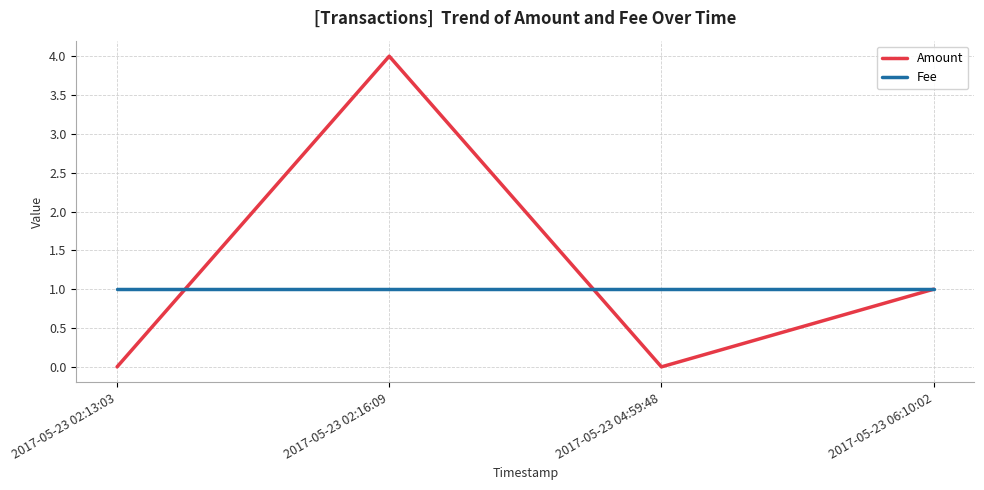

True or false: Amount and Fee cross at least once.

True